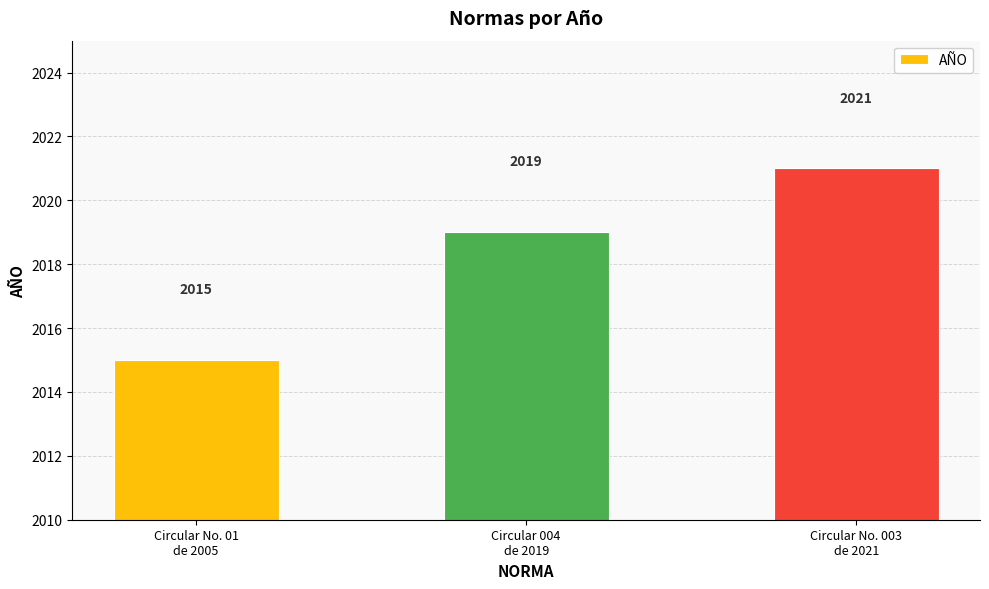

What is the difference between the maximum and minimum values?

6